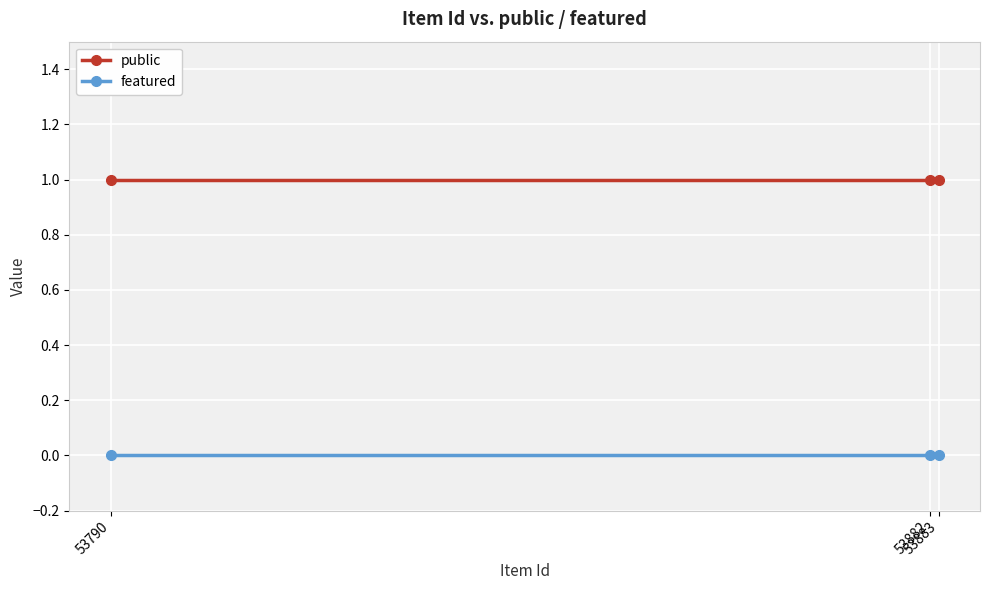

What is the difference between the highest and lowest values at 53882?

1